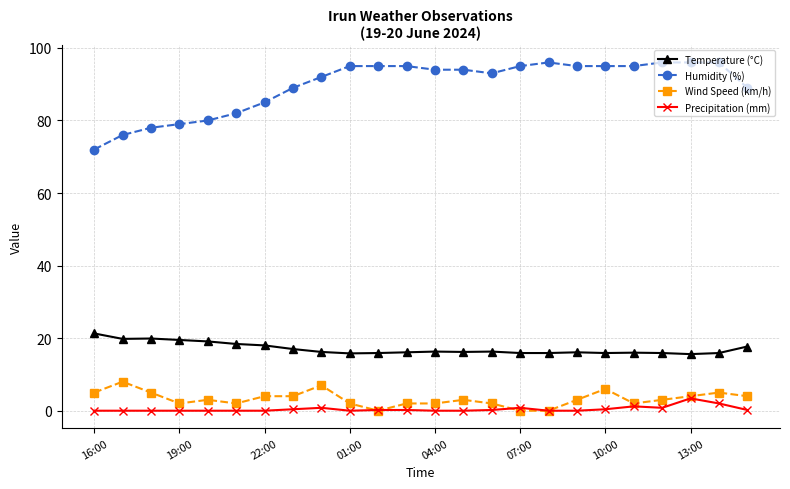

True or false: Temperature (°C) has more than 0 interior local peaks.

True